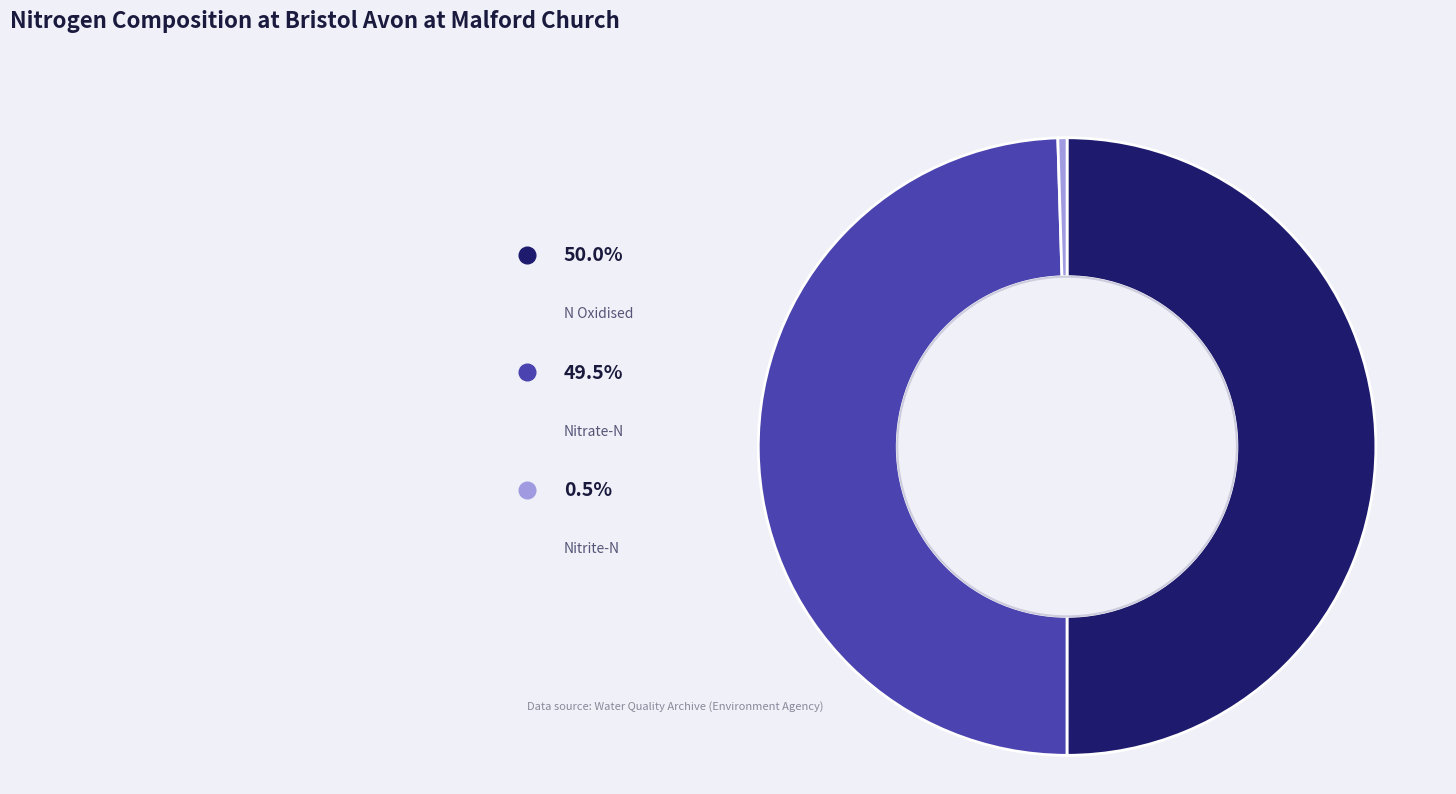

Is it true that Nitrate-N is 50% of the pie?

True